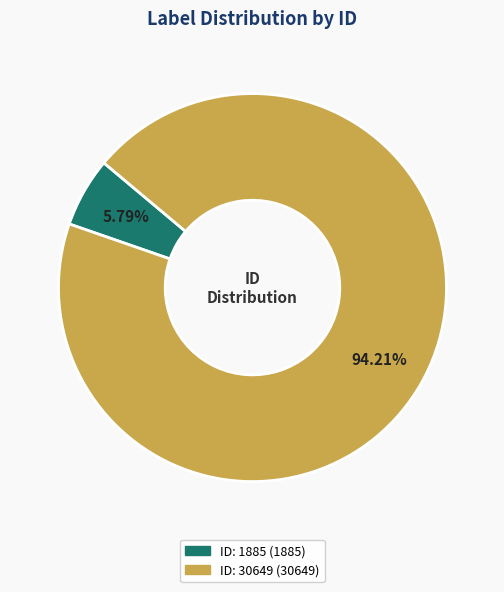

Do ID: 1885 (1885) and ID: 30649 (30649) together represent more than half of the pie?

Yes